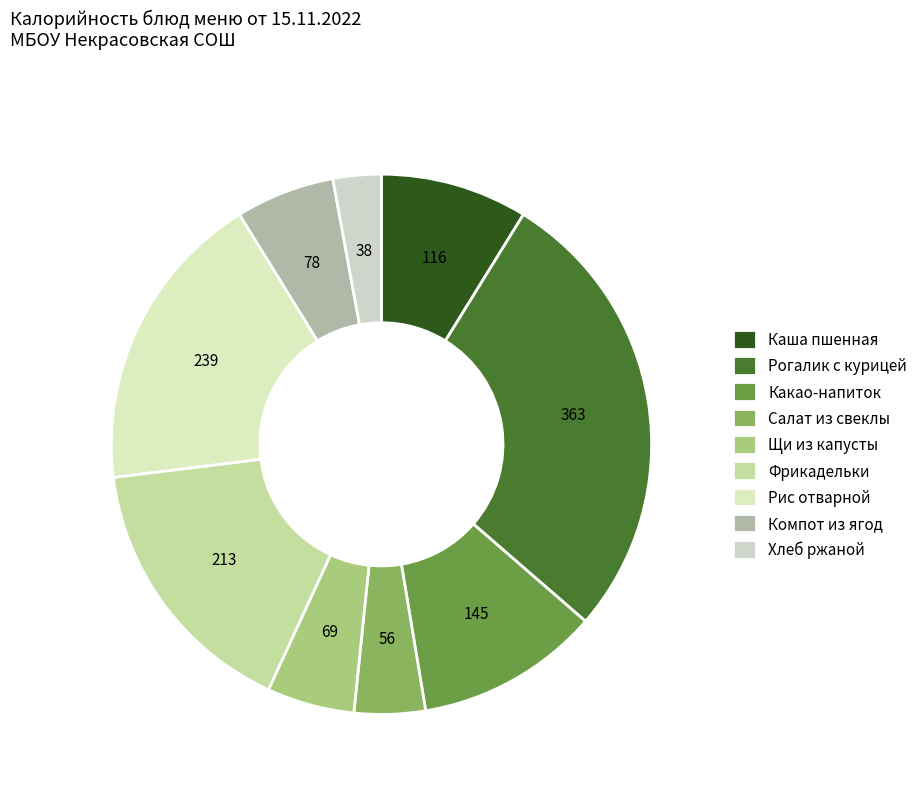

Which category has the smallest portion of the pie?

Хлеб ржаной